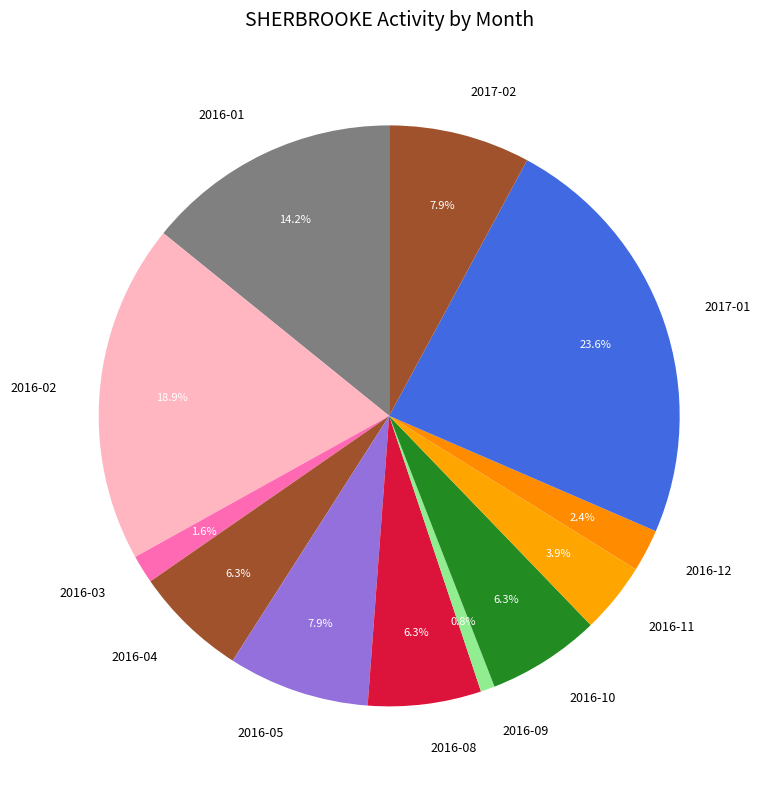

True or false: 2016-10 accounts for 20% of the total.

False